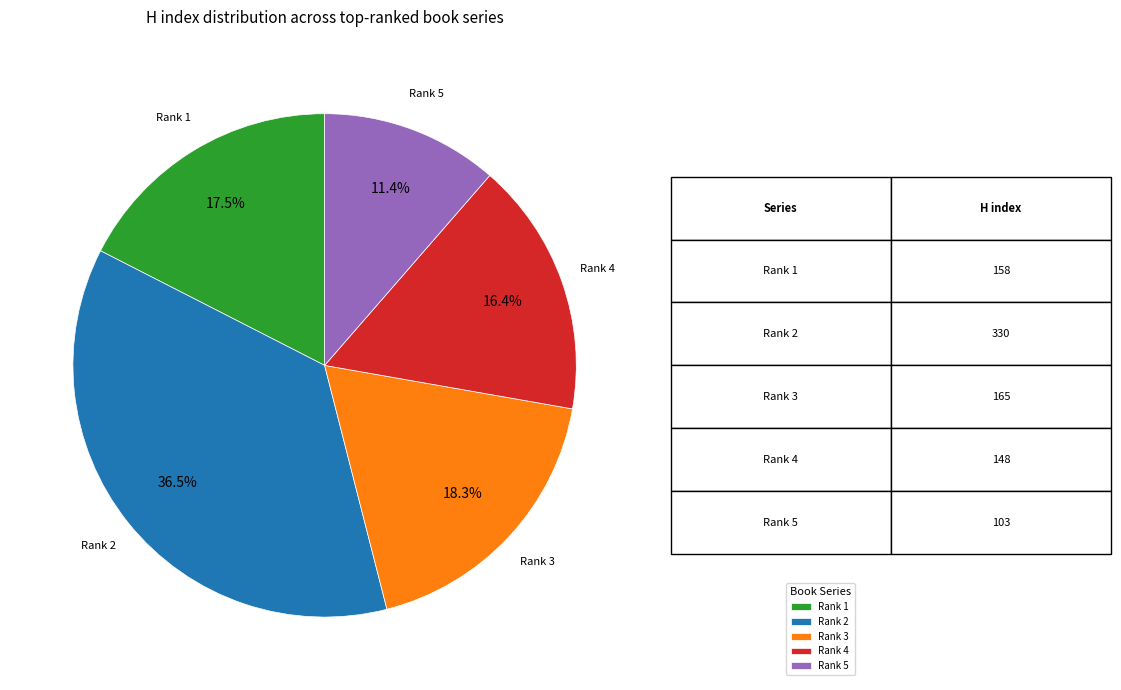

What percentage do Rank 1 and Rank 5 together represent?

28.9%